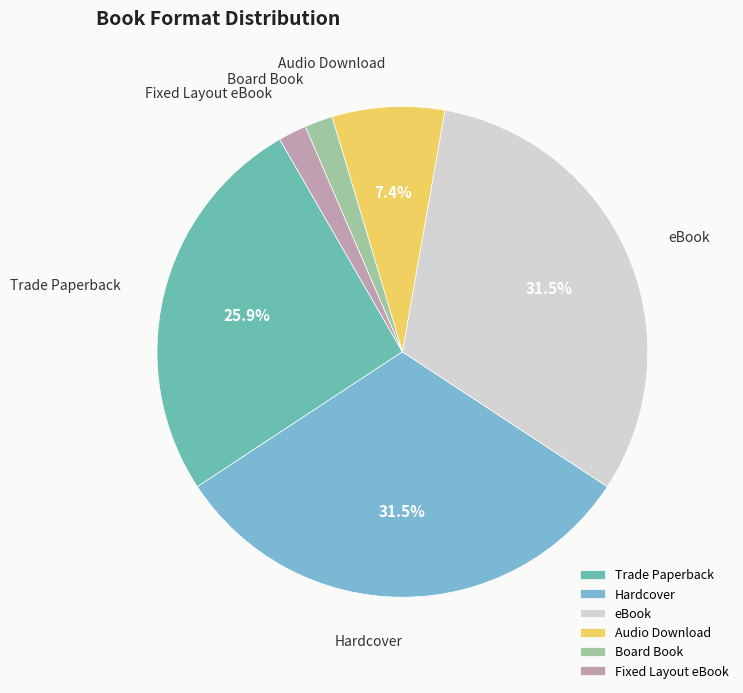

What percentage is NOT represented by Trade Paperback?

74.1%